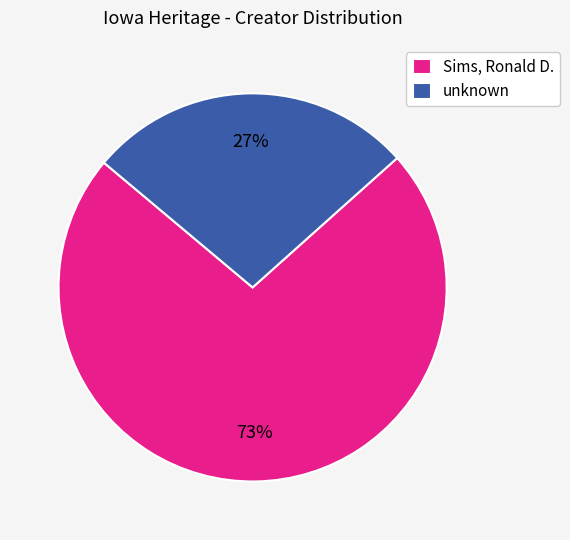

Which category has the biggest portion of the pie?

Sims, Ronald D.